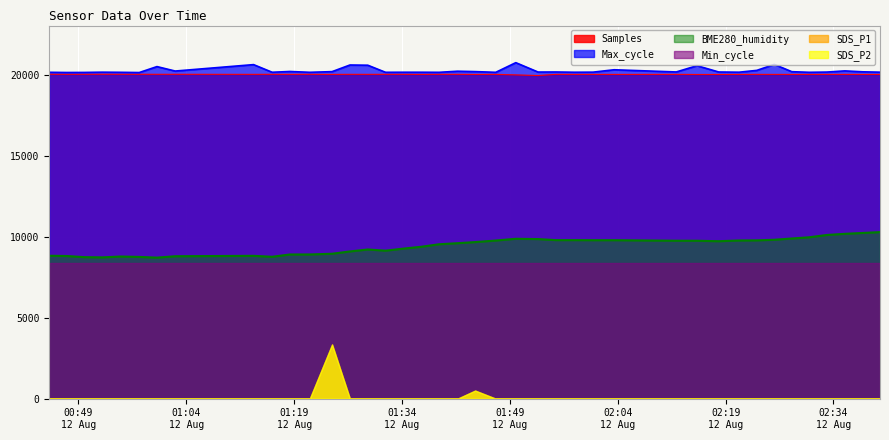

True or false: Samples and Max_cycle cross at least once.

False